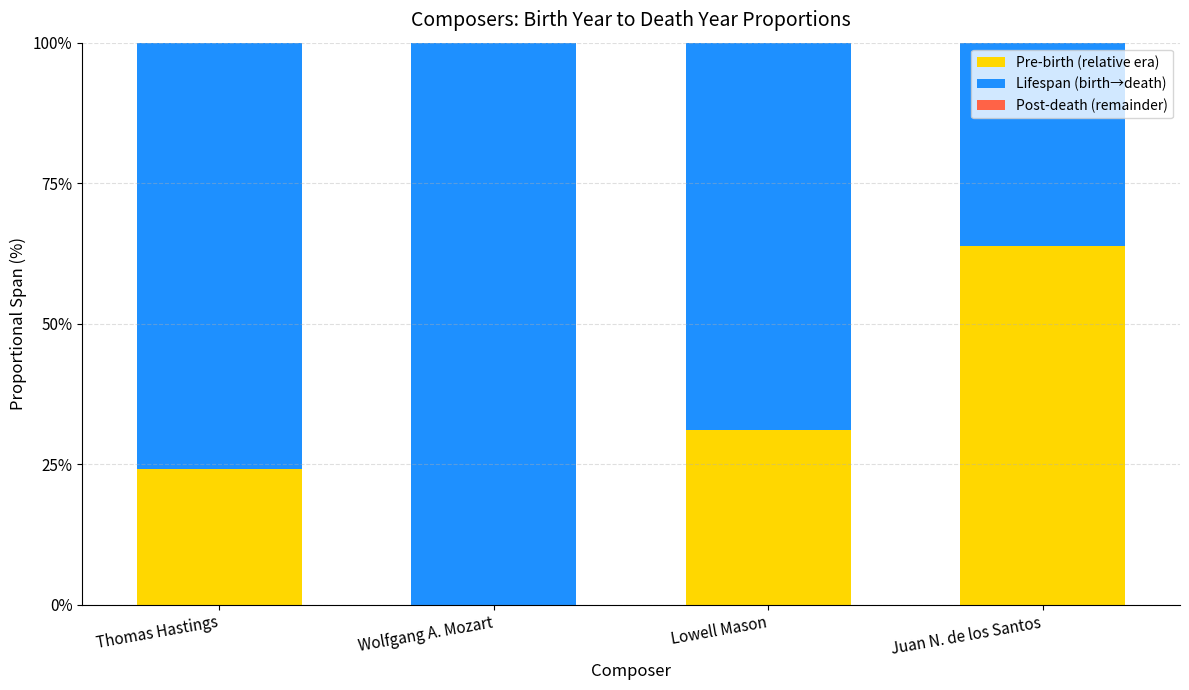

How many positive values does the Pre-birth (relative era) series have?

3